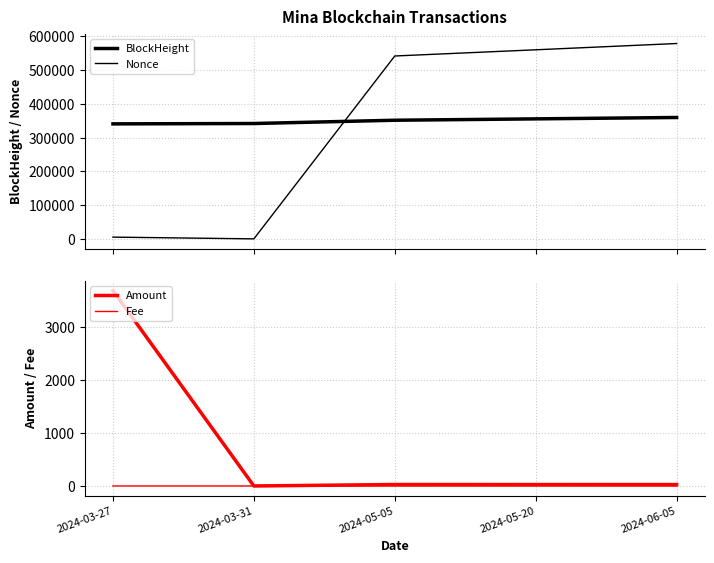

Reading right to left, list all the values displayed in this chart.

BlockHeight: 2024-06-05=359779.0	2024-05-20=355676.0	2024-05-05=351624.0	2024-03-31=341919.0	2024-03-27=340845.0
Nonce: 2024-06-05=579039.0	2024-05-20=560410.0	2024-05-05=542055.0	2024-03-31=0.0	2024-03-27=5188.0
Amount: 2024-06-05=27.0	2024-05-20=26.8	2024-05-05=27.9	2024-03-31=0.0	2024-03-27=3697.0
Fee: 2024-06-05=0.0	2024-05-20=0.0	2024-05-05=0.0	2024-03-31=0.0	2024-03-27=0.2